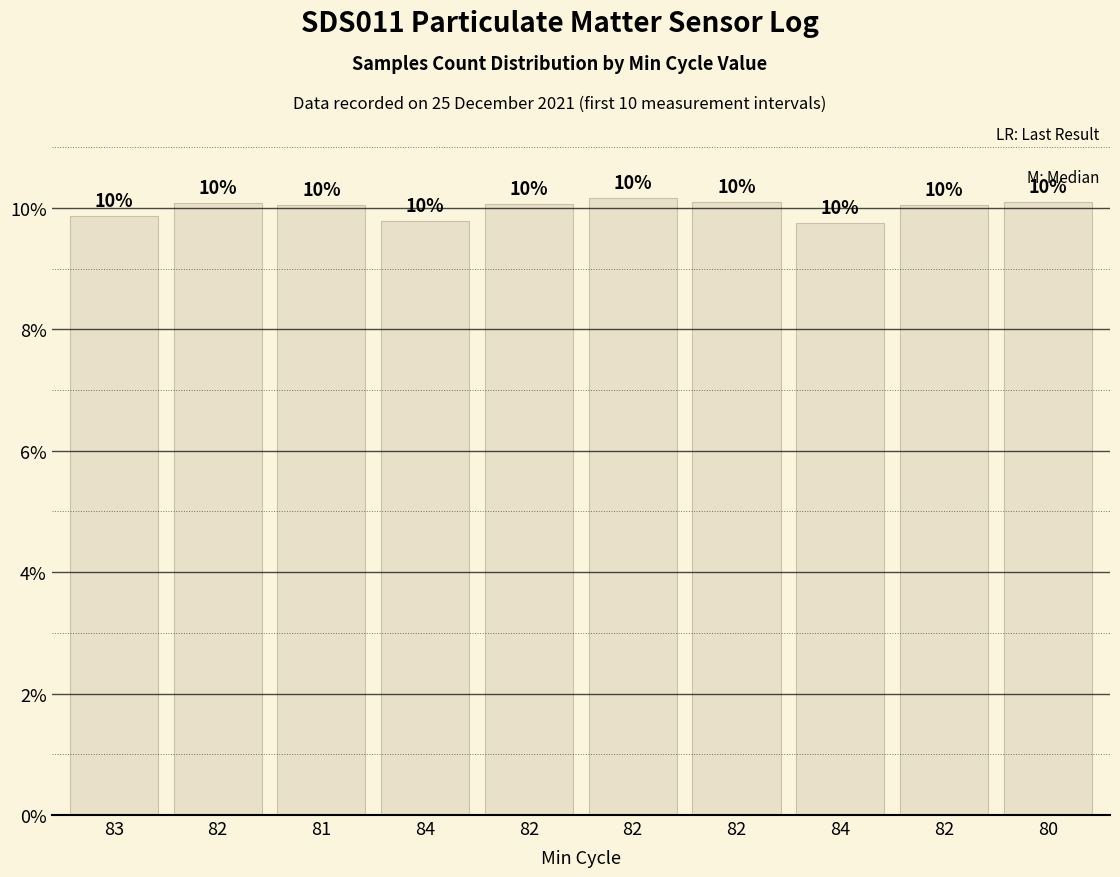

How many values exceed 10?

7